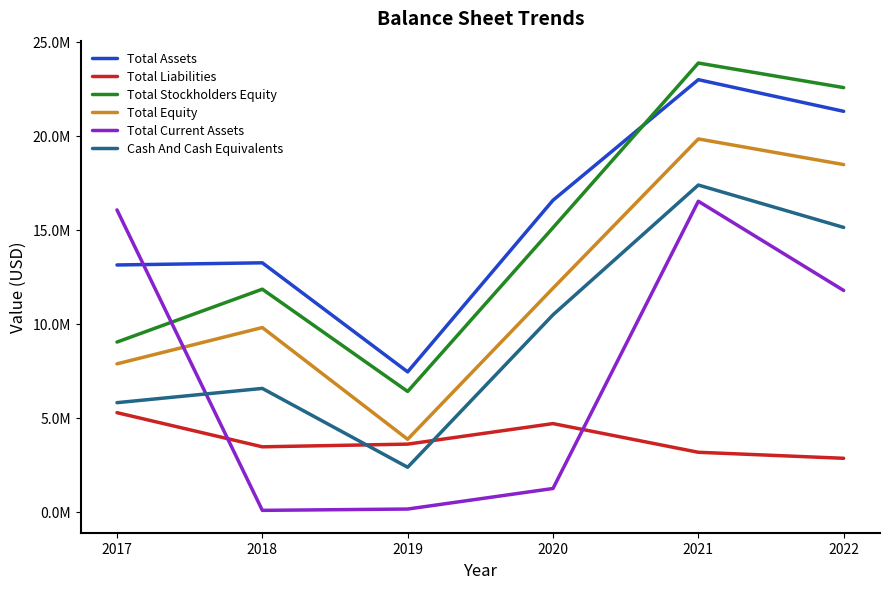

What is the greatest value displayed?

23878000